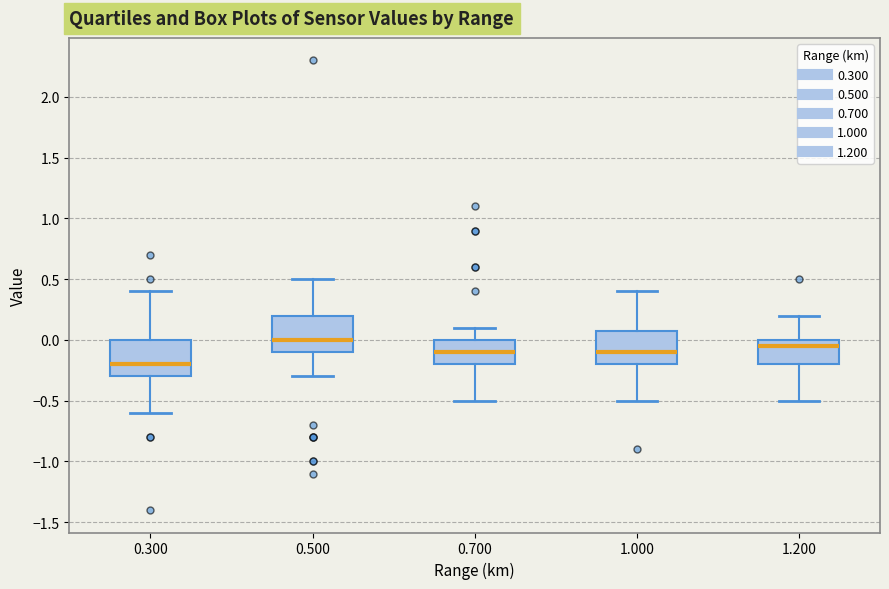

Reading left to right, transcribe this box plot: for each box, give where its median line is, the range the box spans, and where its two whiskers end, as read against the y-axis. The values are not printed on the chart, so give them approximately, as read against the axis.

0.300: median -0.20, box -0.30 to 0.00, whiskers -0.60 to 0.40
0.500: median 0.00, box -0.10 to 0.20, whiskers -0.30 to 0.50
0.700: median -0.10, box -0.20 to 0.00, whiskers -0.50 to 0.10
1.000: median -0.10, box -0.20 to 0.10, whiskers -0.50 to 0.40
1.200: median -0.05, box -0.20 to 0.00, whiskers -0.50 to 0.20